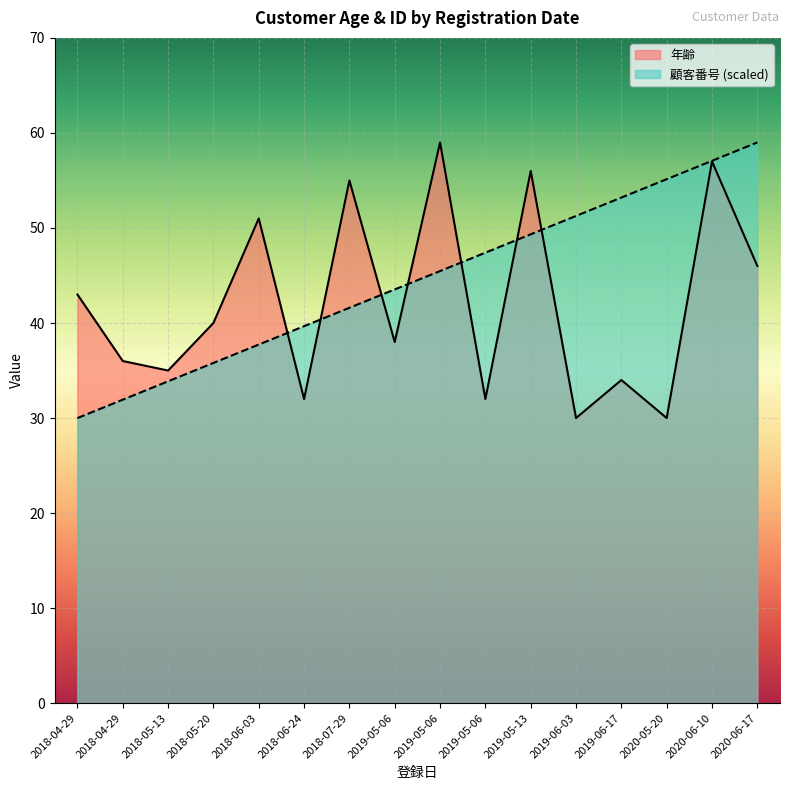

Is the value of 顧客番号 at 2018-05-13 greater than the value of 年齢 at 2019-05-06?

No